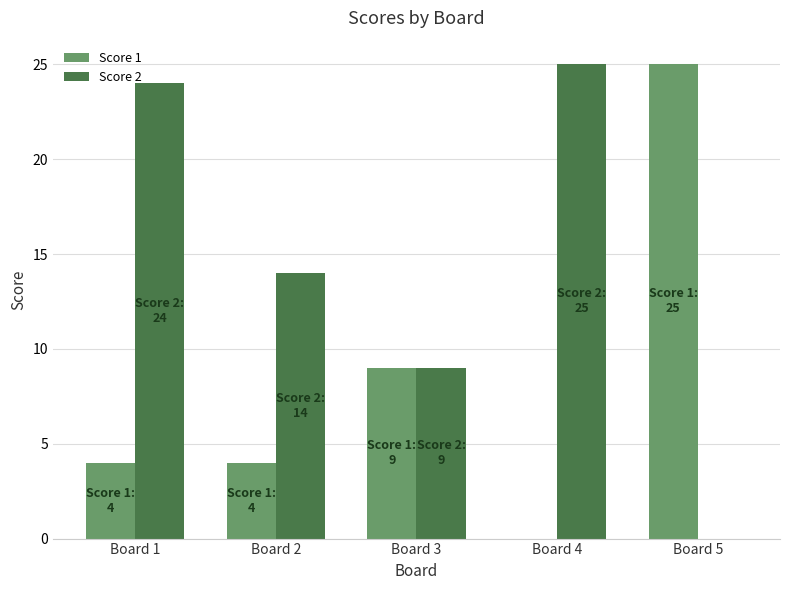

What is the average value of the Score 1 series?

8